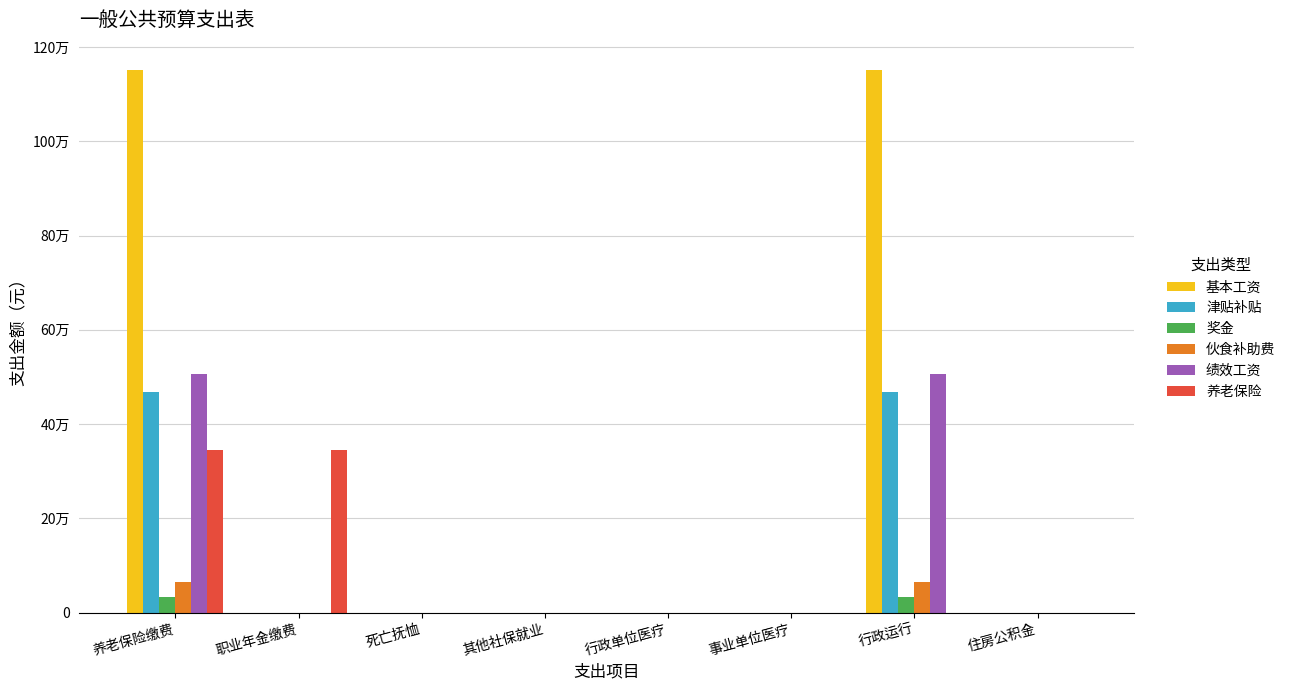

Which series has the largest range (max minus min)?

基本工资